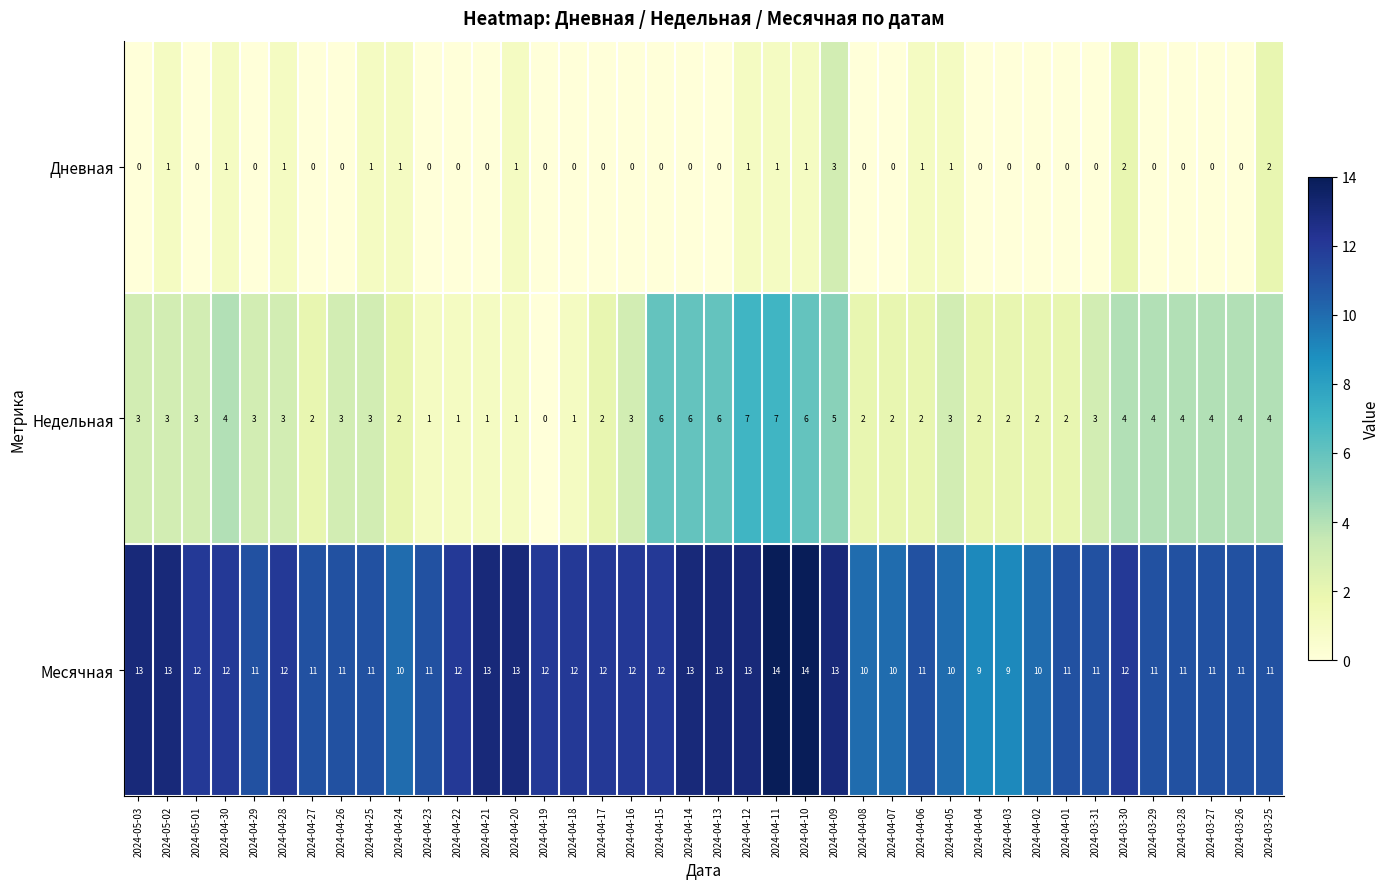

What is the difference between the maximum and minimum values in the Недельная series?

7